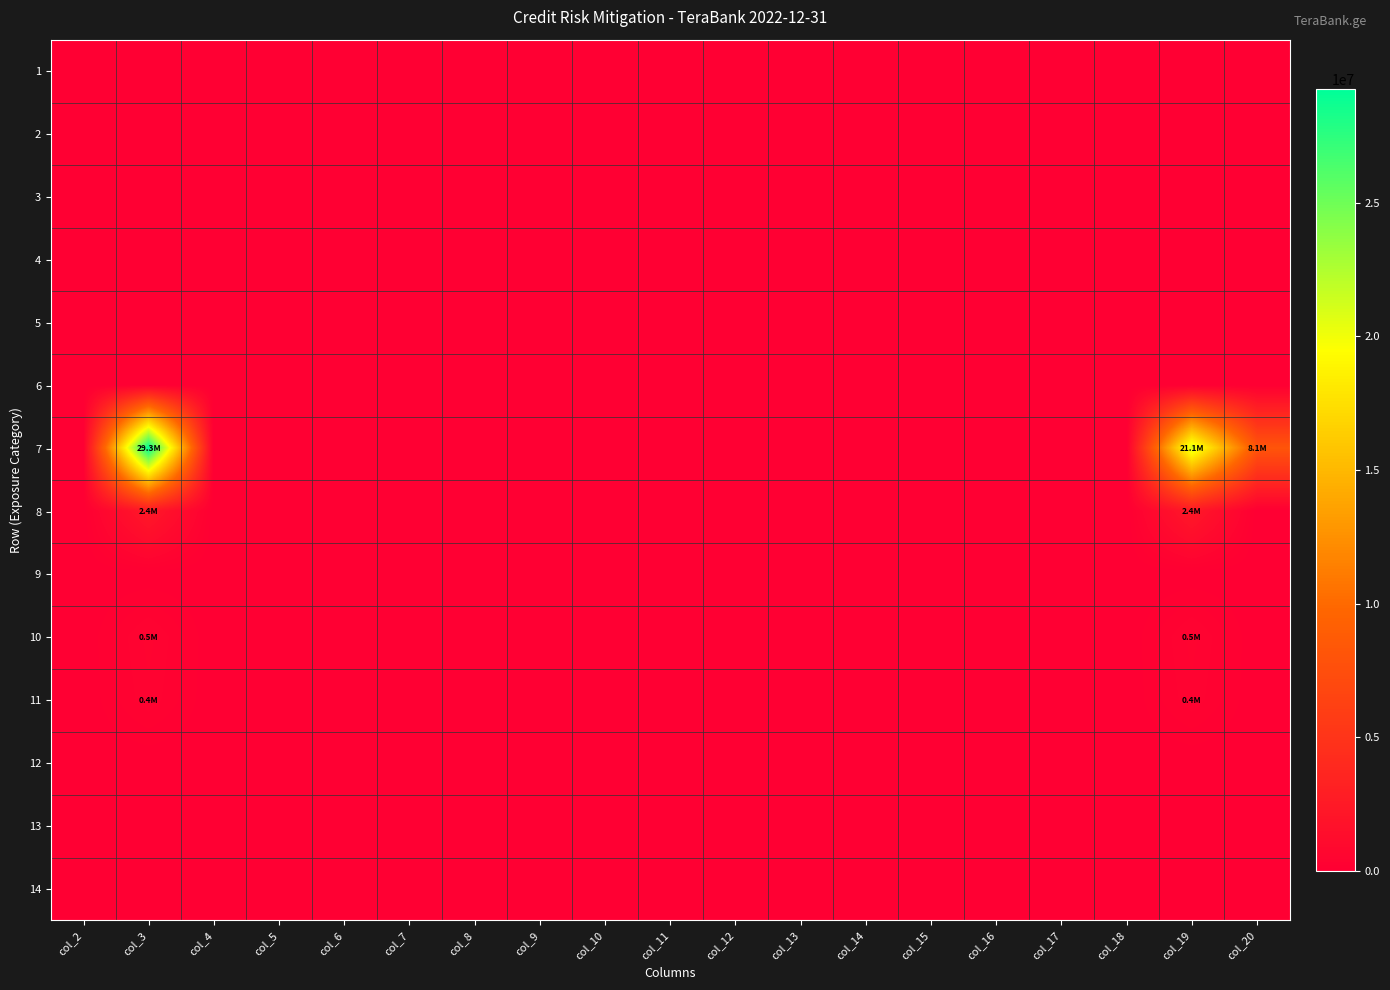

Reading right to left, extract all data points from this chart.

1: col_20=0.0	col_19=0.0	col_18=0.0	col_17=0.0	col_16=0.0	col_15=0.0	col_14=0.0	col_13=0.0	col_12=0.0	col_11=0.0	col_10=0.0	col_9=0.0	col_8=0.0	col_7=0.0	col_6=0.0	col_5=0.0	col_4=0.0	col_3=0.0	col_2=0.0
2: col_20=0.0	col_19=0.0	col_18=0.0	col_17=0.0	col_16=0.0	col_15=0.0	col_14=0.0	col_13=0.0	col_12=0.0	col_11=0.0	col_10=0.0	col_9=0.0	col_8=0.0	col_7=0.0	col_6=0.0	col_5=0.0	col_4=0.0	col_3=0.0	col_2=0.0
3: col_20=0.0	col_19=0.0	col_18=0.0	col_17=0.0	col_16=0.0	col_15=0.0	col_14=0.0	col_13=0.0	col_12=0.0	col_11=0.0	col_10=0.0	col_9=0.0	col_8=0.0	col_7=0.0	col_6=0.0	col_5=0.0	col_4=0.0	col_3=0.0	col_2=0.0
4: col_20=0.0	col_19=0.0	col_18=0.0	col_17=0.0	col_16=0.0	col_15=0.0	col_14=0.0	col_13=0.0	col_12=0.0	col_11=0.0	col_10=0.0	col_9=0.0	col_8=0.0	col_7=0.0	col_6=0.0	col_5=0.0	col_4=0.0	col_3=0.0	col_2=0.0
5: col_20=0.0	col_19=0.0	col_18=0.0	col_17=0.0	col_16=0.0	col_15=0.0	col_14=0.0	col_13=0.0	col_12=0.0	col_11=0.0	col_10=0.0	col_9=0.0	col_8=0.0	col_7=0.0	col_6=0.0	col_5=0.0	col_4=0.0	col_3=0.0	col_2=0.0
6: col_20=0.0	col_19=0.0	col_18=0.0	col_17=0.0	col_16=0.0	col_15=0.0	col_14=0.0	col_13=0.0	col_12=0.0	col_11=0.0	col_10=0.0	col_9=0.0	col_8=0.0	col_7=0.0	col_6=0.0	col_5=0.0	col_4=0.0	col_3=0.0	col_2=0.0
7: col_20=8121734.4	col_19=21131647.4	col_18=0.0	col_17=0.0	col_16=0.0	col_15=0.0	col_14=0.0	col_13=0.0	col_12=0.0	col_11=0.0	col_10=0.0	col_9=0.0	col_8=0.0	col_7=0.0	col_6=0.0	col_5=0.0	col_4=0.0	col_3=29253381.8	col_2=0.0
8: col_20=0.0	col_19=2385392.5	col_18=0.0	col_17=0.0	col_16=0.0	col_15=0.0	col_14=0.0	col_13=0.0	col_12=0.0	col_11=0.0	col_10=0.0	col_9=0.0	col_8=0.0	col_7=0.0	col_6=0.0	col_5=0.0	col_4=0.0	col_3=2385392.5	col_2=0.0
9: col_20=0.0	col_19=0.0	col_18=0.0	col_17=0.0	col_16=0.0	col_15=0.0	col_14=0.0	col_13=0.0	col_12=0.0	col_11=0.0	col_10=0.0	col_9=0.0	col_8=0.0	col_7=0.0	col_6=0.0	col_5=0.0	col_4=0.0	col_3=0.0	col_2=0.0
10: col_20=0.0	col_19=500003.6	col_18=0.0	col_17=0.0	col_16=0.0	col_15=0.0	col_14=0.0	col_13=0.0	col_12=0.0	col_11=0.0	col_10=0.0	col_9=0.0	col_8=0.0	col_7=0.0	col_6=0.0	col_5=0.0	col_4=0.0	col_3=500003.6	col_2=0.0
11: col_20=0.0	col_19=427740.3	col_18=0.0	col_17=0.0	col_16=0.0	col_15=0.0	col_14=0.0	col_13=0.0	col_12=0.0	col_11=0.0	col_10=0.0	col_9=0.0	col_8=0.0	col_7=0.0	col_6=0.0	col_5=0.0	col_4=0.0	col_3=427740.3	col_2=0.0
12: col_20=0.0	col_19=0.0	col_18=0.0	col_17=0.0	col_16=0.0	col_15=0.0	col_14=0.0	col_13=0.0	col_12=0.0	col_11=0.0	col_10=0.0	col_9=0.0	col_8=0.0	col_7=0.0	col_6=0.0	col_5=0.0	col_4=0.0	col_3=0.0	col_2=0.0
13: col_20=0.0	col_19=0.0	col_18=0.0	col_17=0.0	col_16=0.0	col_15=0.0	col_14=0.0	col_13=0.0	col_12=0.0	col_11=0.0	col_10=0.0	col_9=0.0	col_8=0.0	col_7=0.0	col_6=0.0	col_5=0.0	col_4=0.0	col_3=0.0	col_2=0.0
14: col_20=0.0	col_19=0.0	col_18=0.0	col_17=0.0	col_16=0.0	col_15=0.0	col_14=0.0	col_13=0.0	col_12=0.0	col_11=0.0	col_10=0.0	col_9=0.0	col_8=0.0	col_7=0.0	col_6=0.0	col_5=0.0	col_4=0.0	col_3=0.0	col_2=0.0